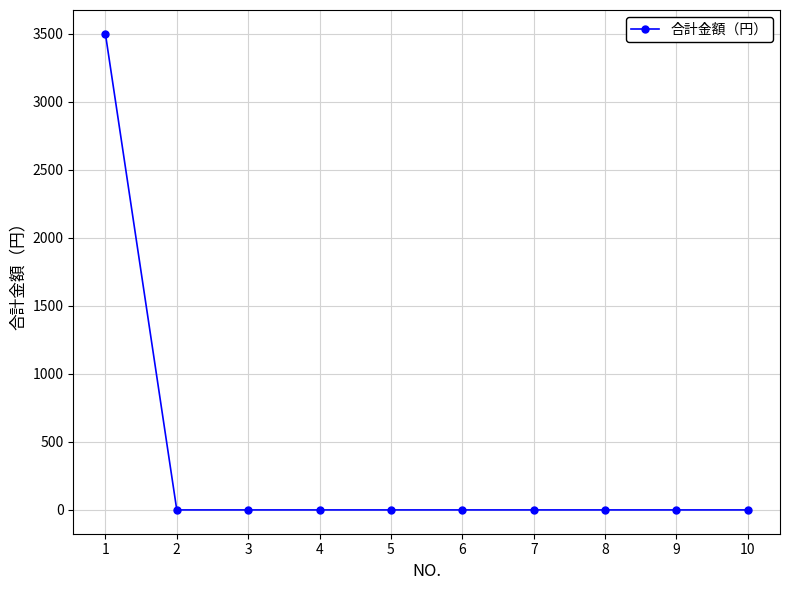

Reading right to left, list all the values displayed in this chart.

10=0	9=0	8=0	7=0	6=0	5=0	4=0	3=0	2=0	1=3500